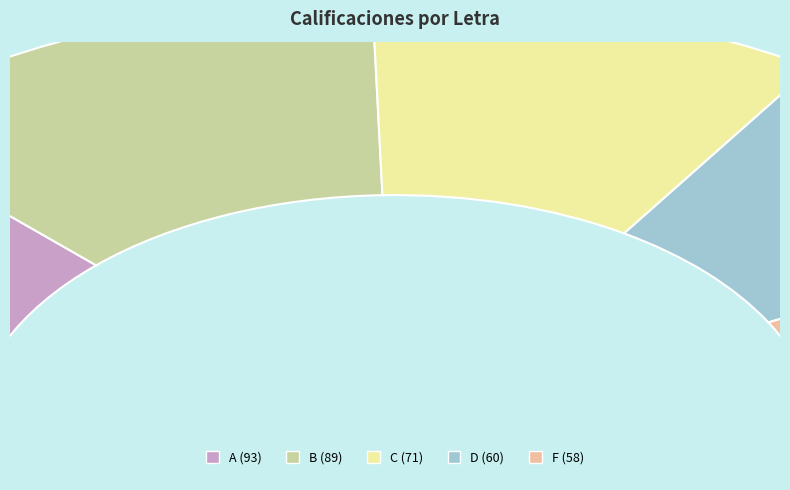

Between C and F, which is larger?

C